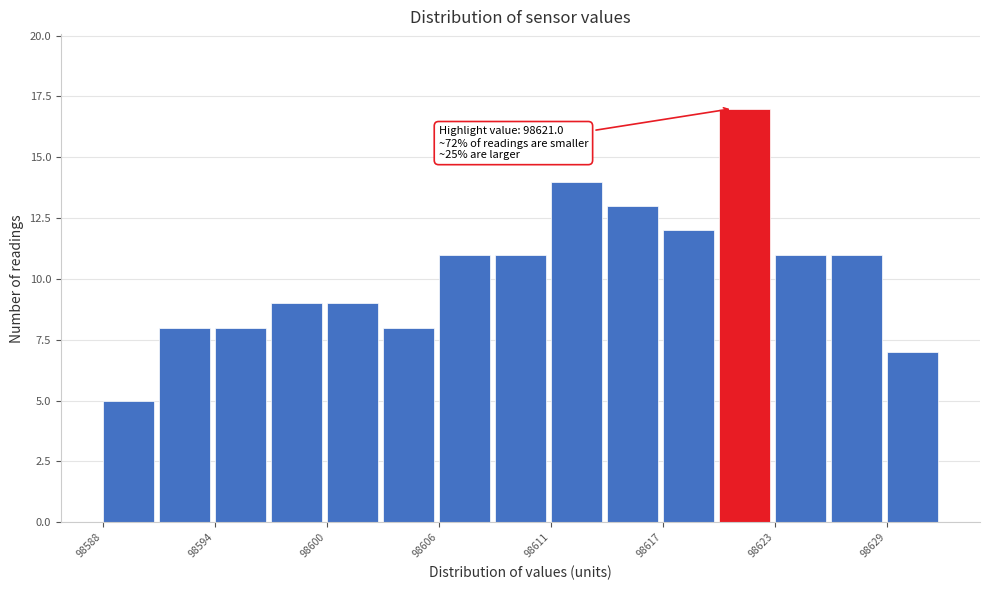

Around what value on the x-axis is the tallest bar? Give the approximate position of its centre, as read against the axis.

98622